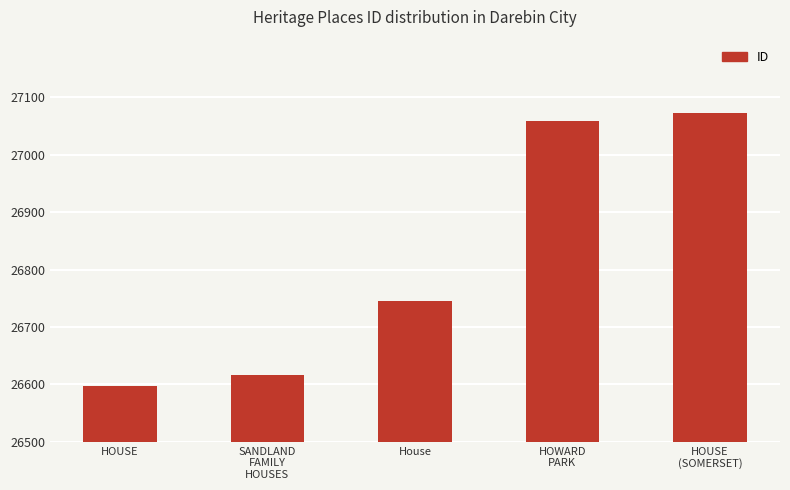

How many data points are less than 26746?

2